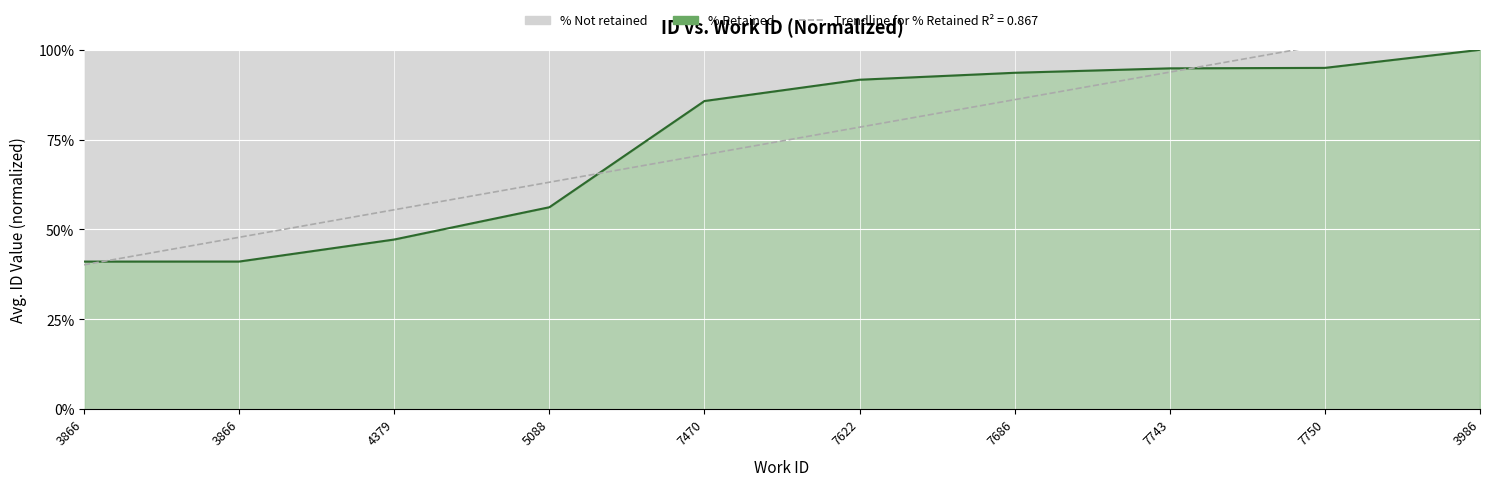

The chart shows a value of 0.4 at 3866. True or false?

True